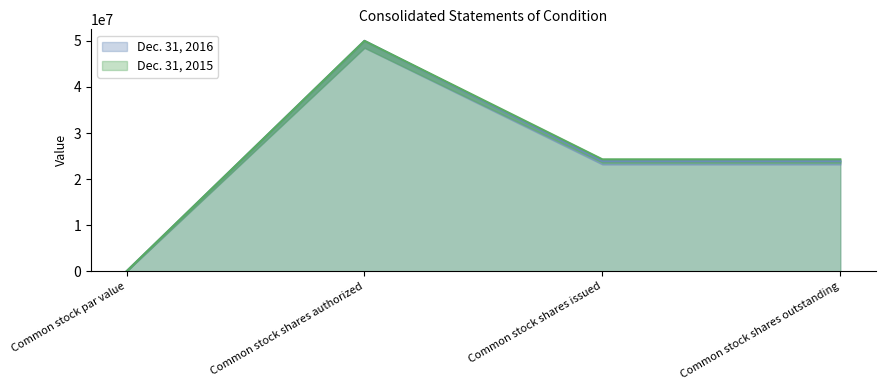

What is the spread (max minus min) of values at Common stock shares outstanding?

394887